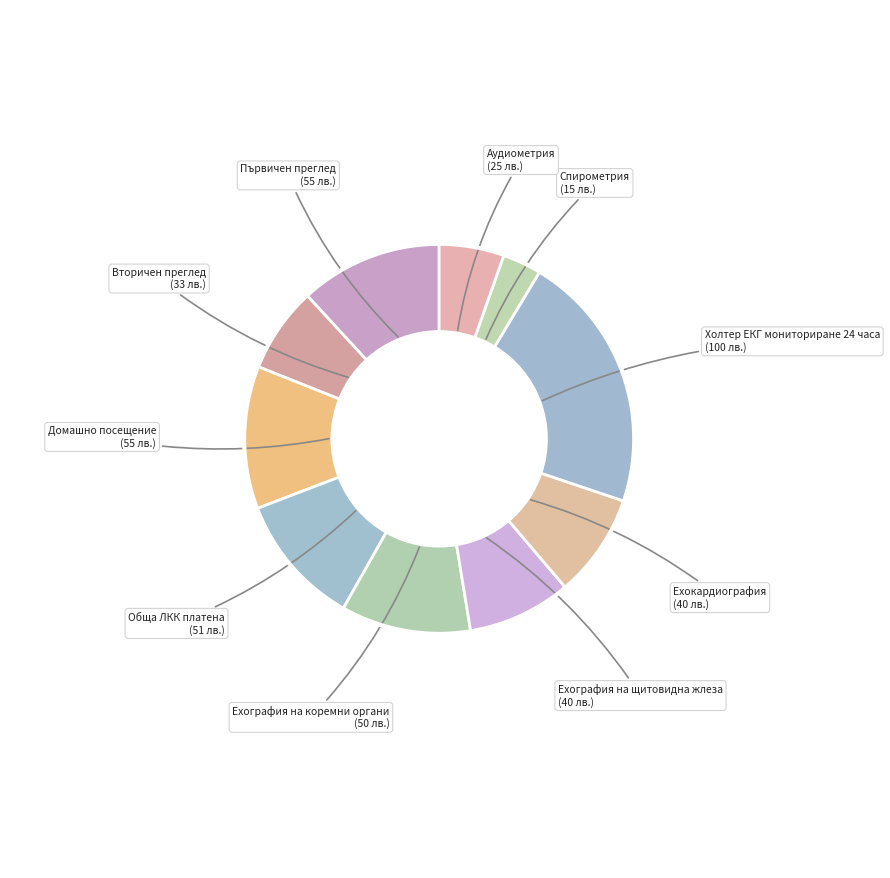

Does Домашно посещение account for over 50% of the chart?

No